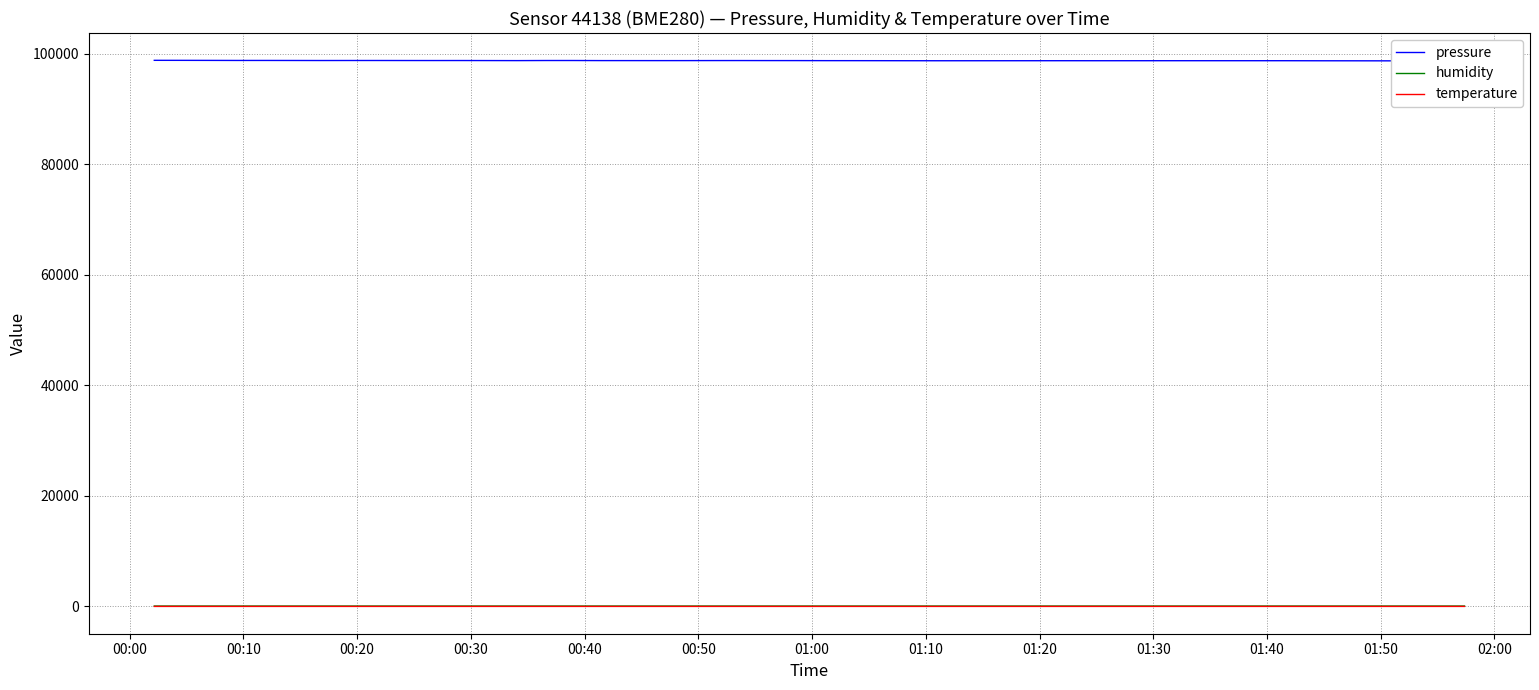

Does the chart have visible grid lines?

Yes